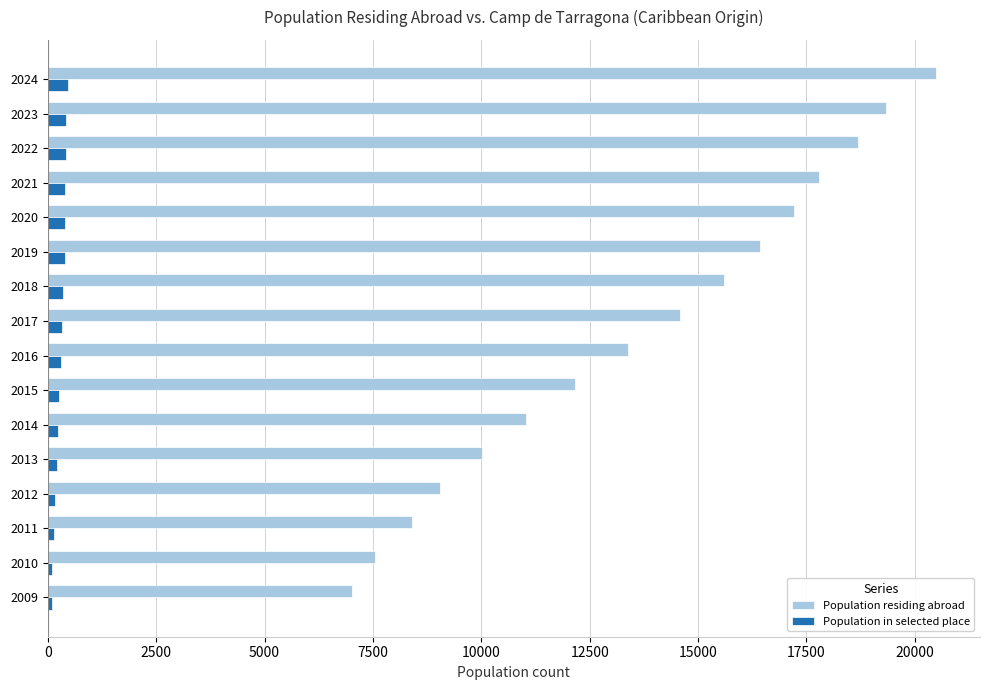

At how many categories does at least one series exceed 11300?

10